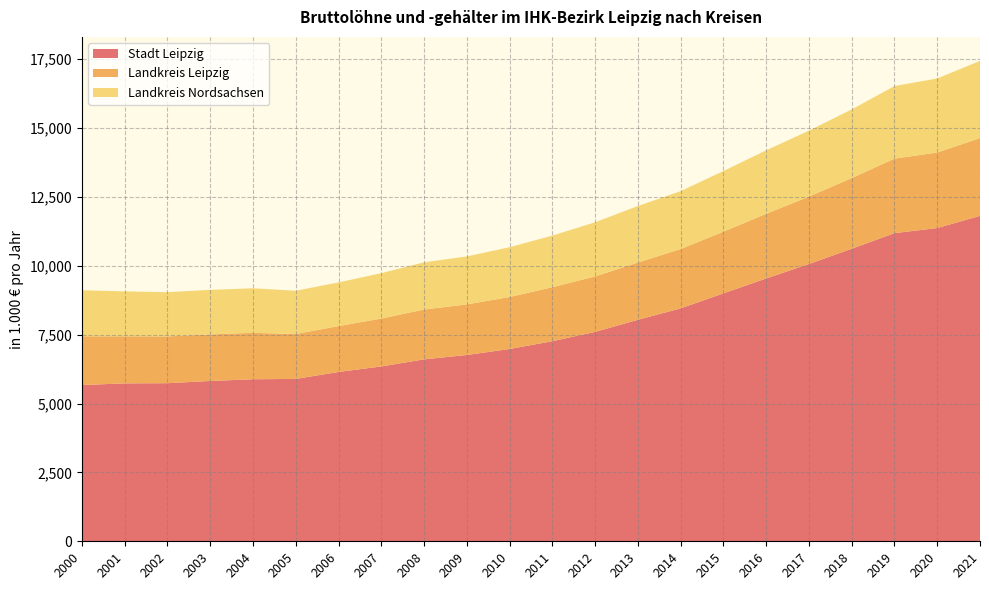

Reading left to right, extract all data points from this chart.

Stadt Leipzig: 2000=5670798	2001=5731706	2002=5738499	2003=5818752	2004=5881256	2005=5893676	2006=6145474	2007=6345893	2008=6603421	2009=6761880	2010=6979119	2011=7262990	2012=7599842	2013=8039448	2014=8454327	2015=8999091	2016=9540101	2017=10064042	2018=10617974	2019=11184103	2020=11369876	2021=11811319
Landkreis Leipzig: 2000=1769966	2001=1709282	2002=1697246	2003=1689342	2004=1686241	2005=1630443	2006=1665456	2007=1738375	2008=1808781	2009=1836612	2010=1887590	2011=1959495	2012=2014186	2013=2079099	2014=2153708	2015=2239975	2016=2347395	2017=2448168	2018=2565539	2019=2705954	2020=2741218	2021=2823517
Landkreis Nordsachsen: 2000=1671192	2001=1630059	2002=1606314	2003=1617670	2004=1615983	2005=1569376	2006=1584969	2007=1648094	2008=1713680	2009=1741196	2010=1806931	2011=1872975	2012=1964429	2013=2051268	2014=2100181	2015=2199759	2016=2302828	2017=2392570	2018=2492849	2019=2633511	2020=2687973	2021=2801459